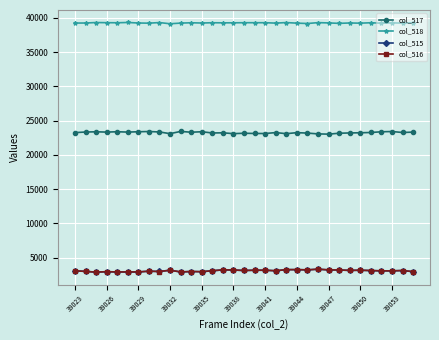

True or false: col_517 and col_516 cross at least once.

False